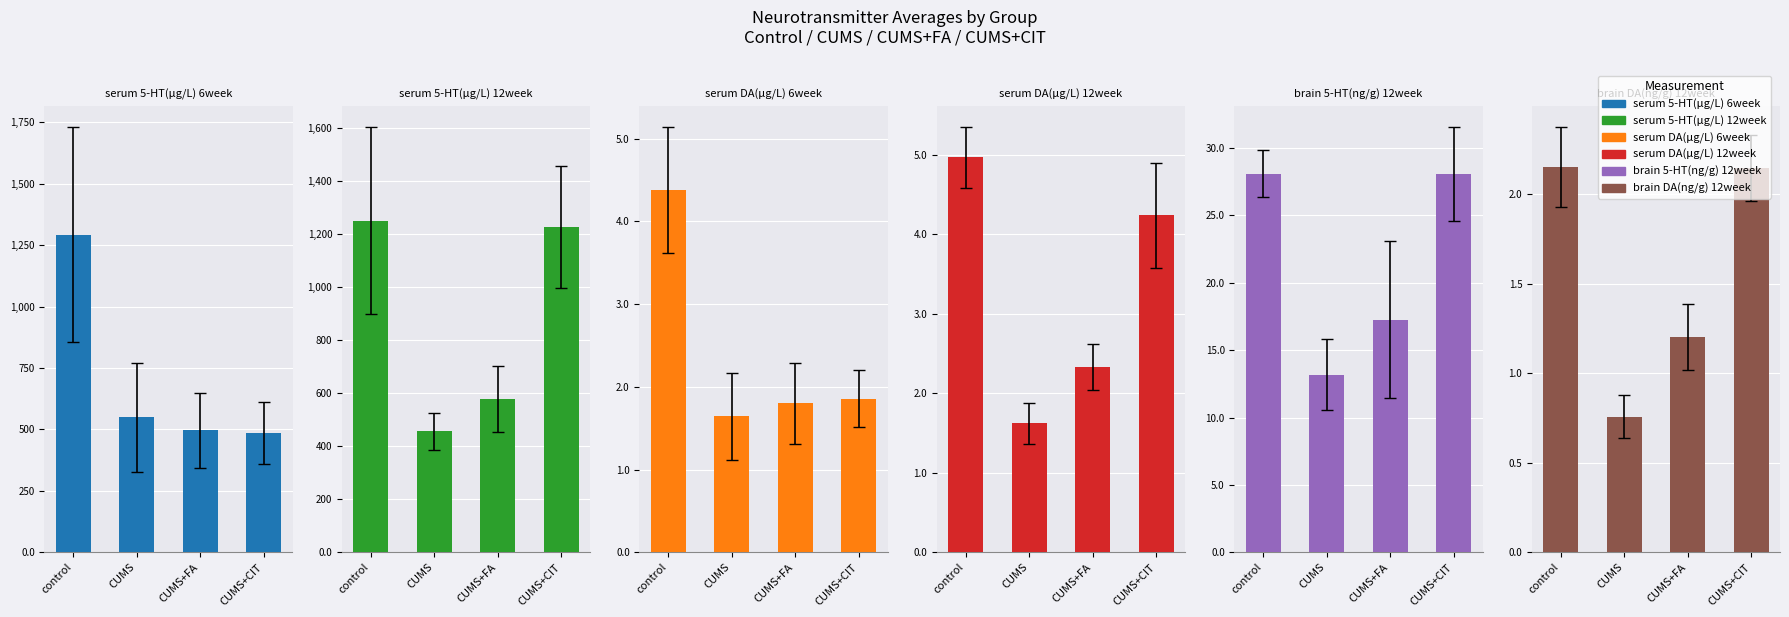

What is the value of the brain DA(ng/g) 12week bar at the 1st from the left?

2.1